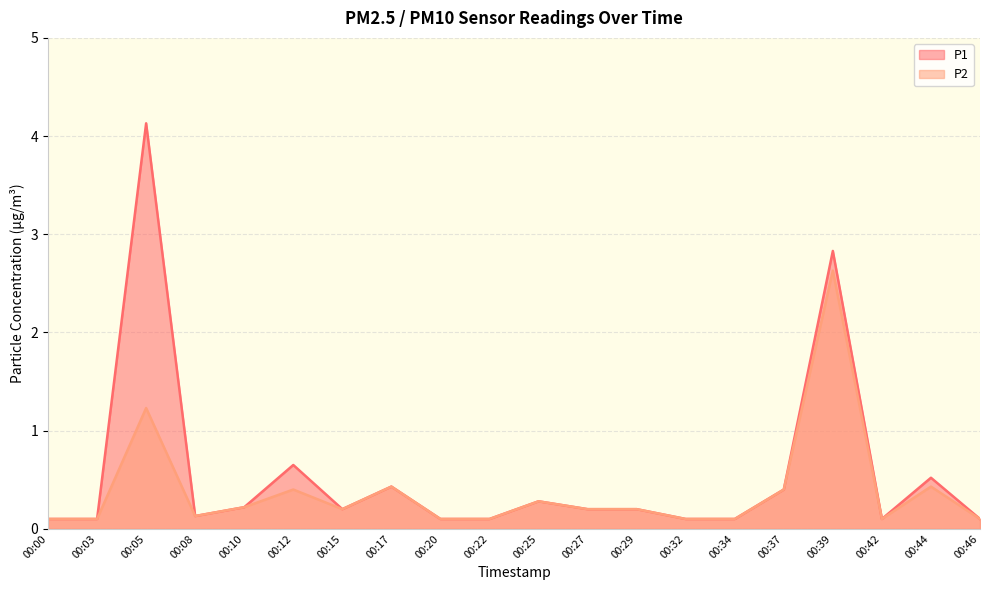

The value of P2 at 00:17 is 0.7. True or false?

False